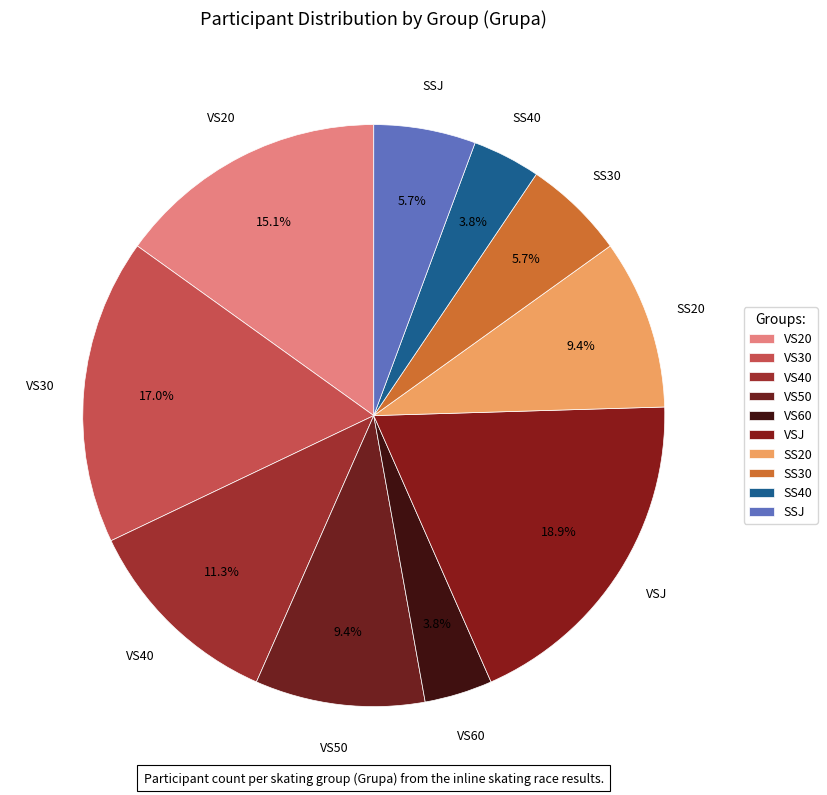

Does any single category account for the majority?

No